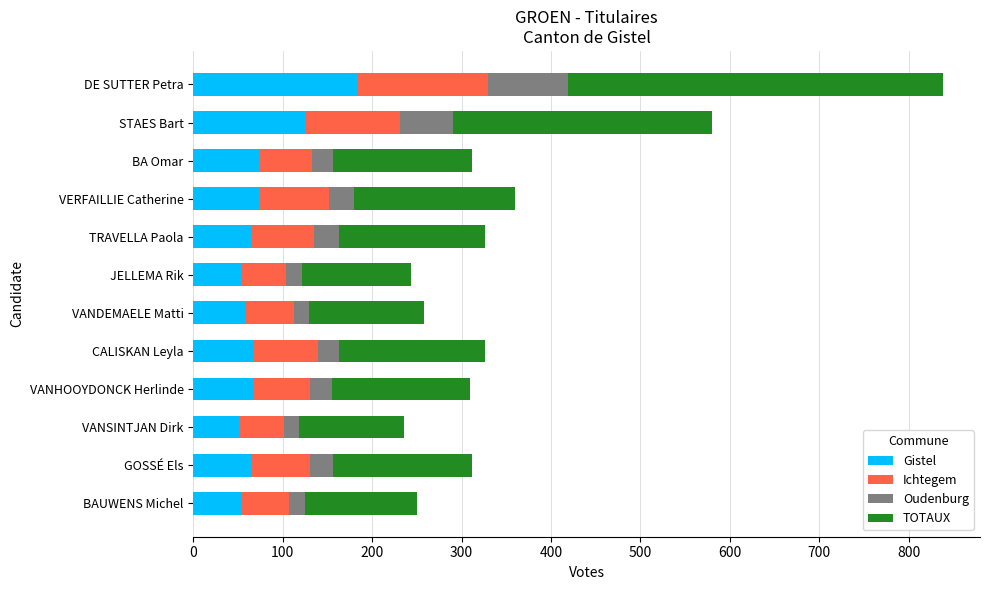

At which category is the sum across all series the highest?

DE SUTTER Petra